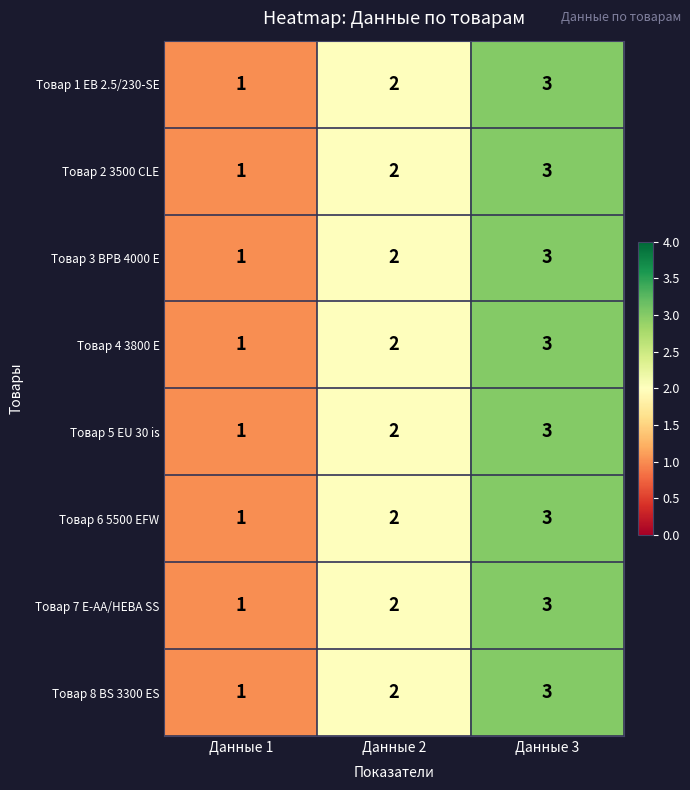

Count the Товар 3 BPB 4000 E values in the range 1 to 3.

3